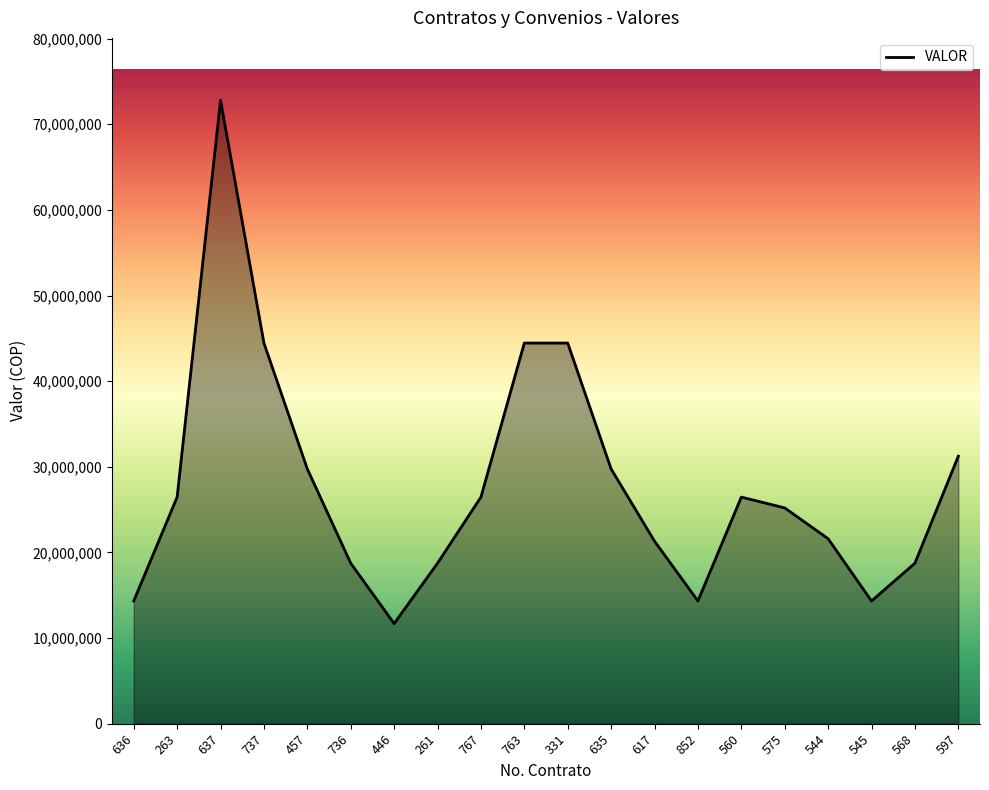

The value at 617 is 30699341. True or false?

False